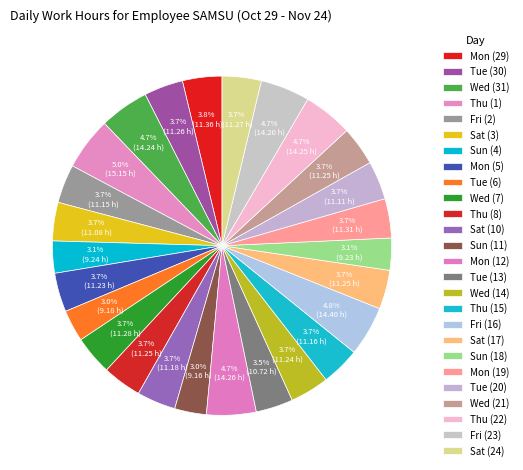

What is the largest slice in the pie chart?

Thu (1)